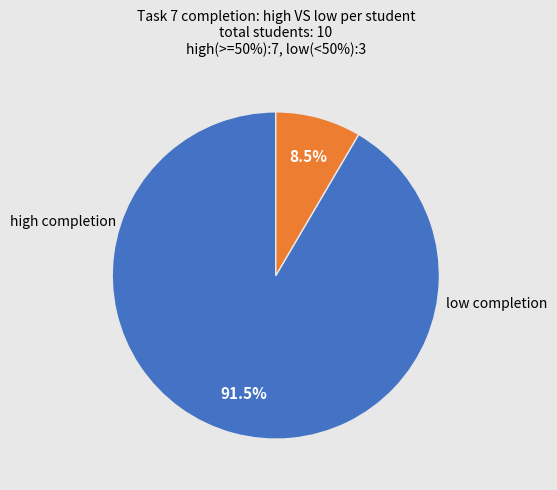

Count the number of slices in the pie.

2